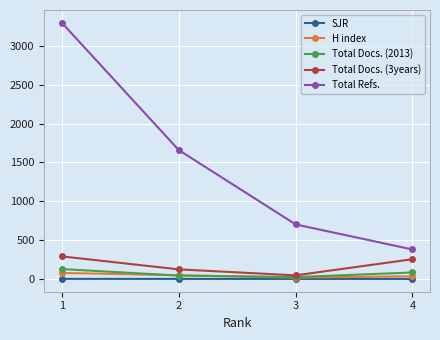

How many distinct data groups are displayed?

5